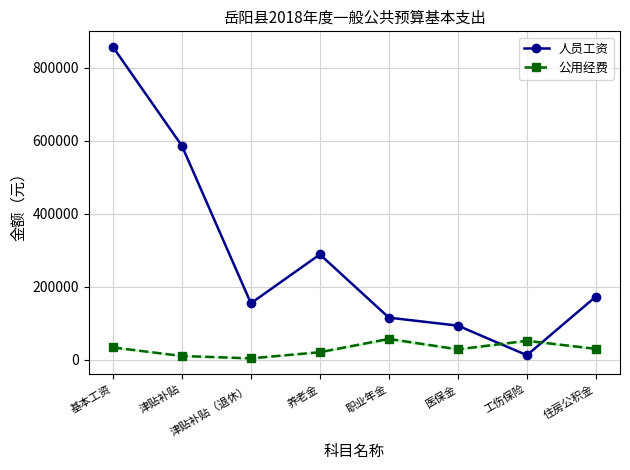

How many categories are shown in the chart?

8